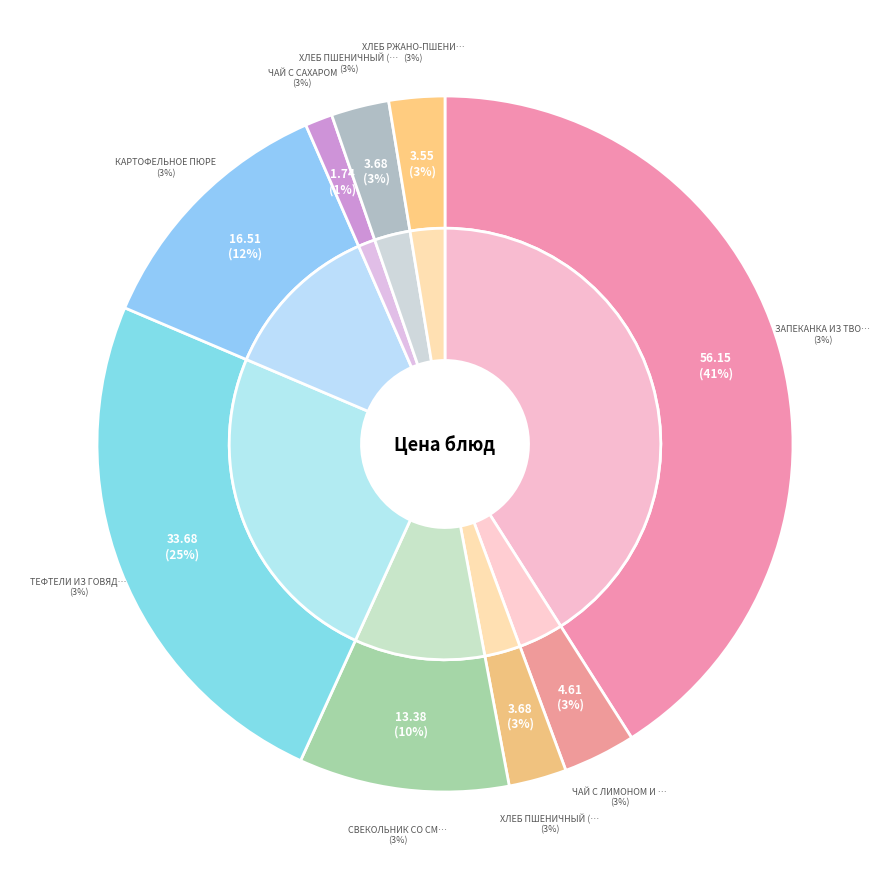

How many segments does this pie chart have?

9